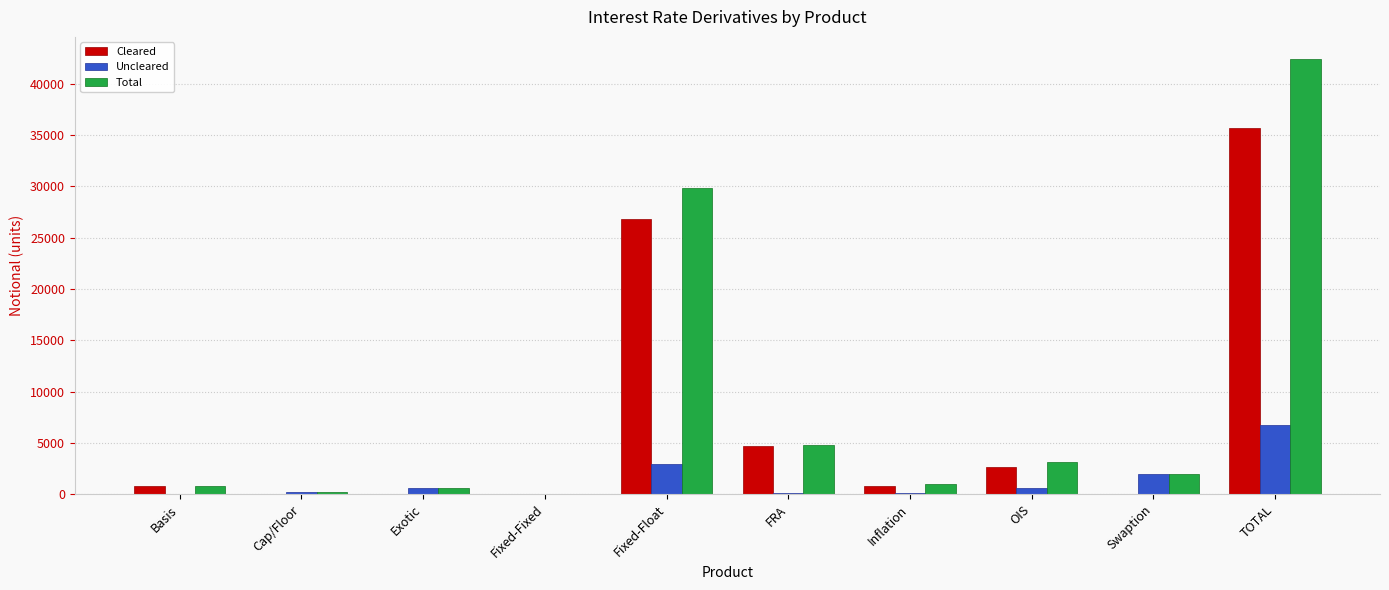

Is the value of Cleared at OIS greater than the value of Uncleared at Exotic?

Yes